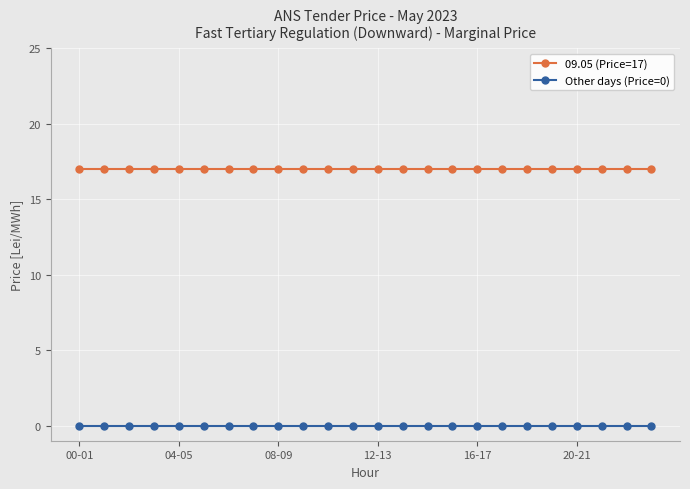

What is the lowest value of the 09.05 (Price=17) series?

17